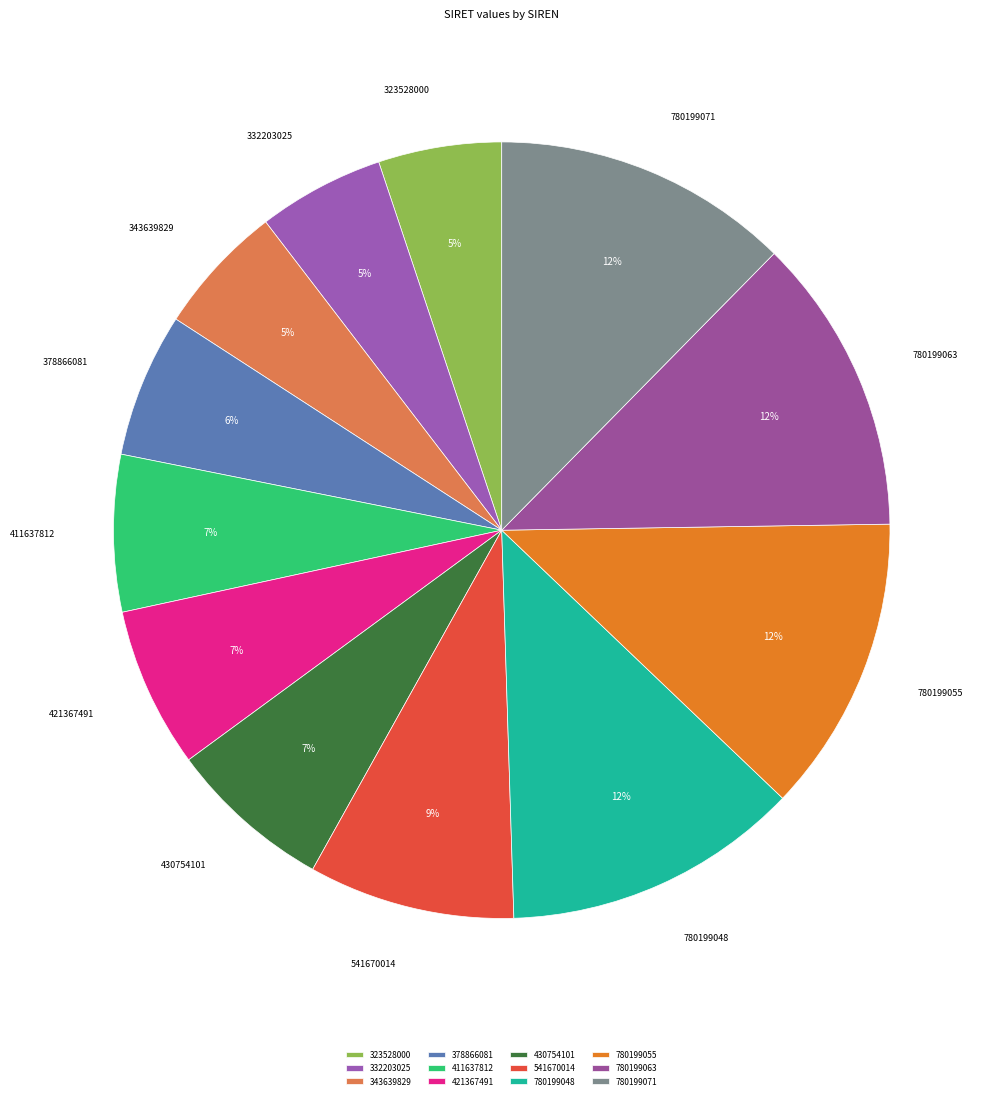

Approximately how many times larger is the value at 323528000 compared to 541670014?

0.6